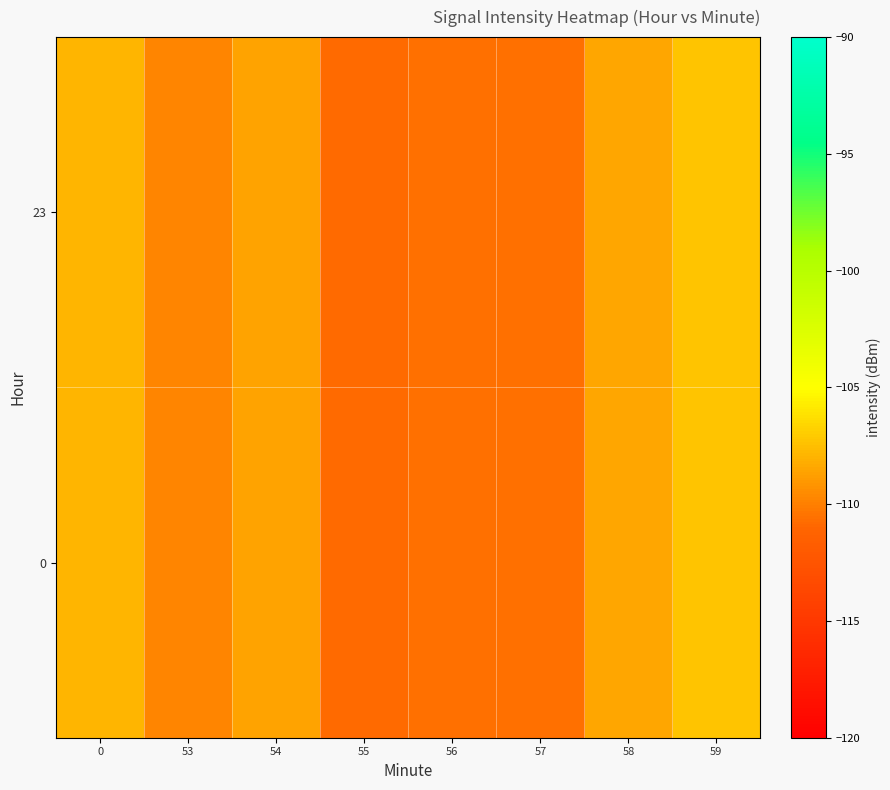

At 0, list the series in order from largest to smallest.

0, 23